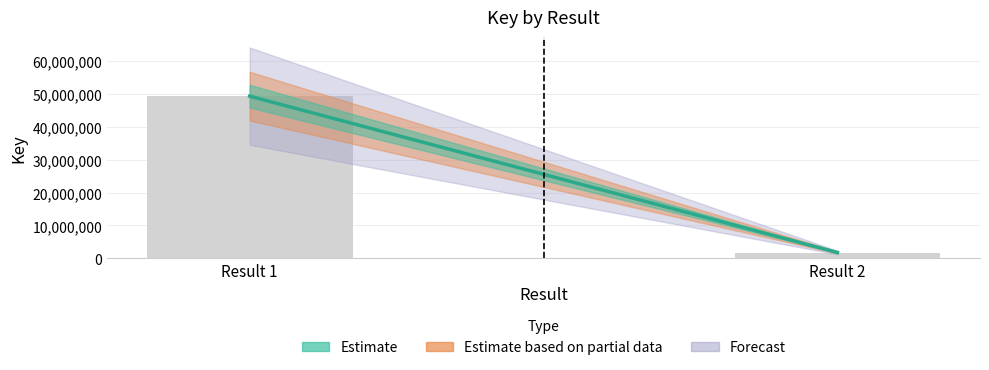

List the labels in order of value, largest first.

Result 1, Result 2